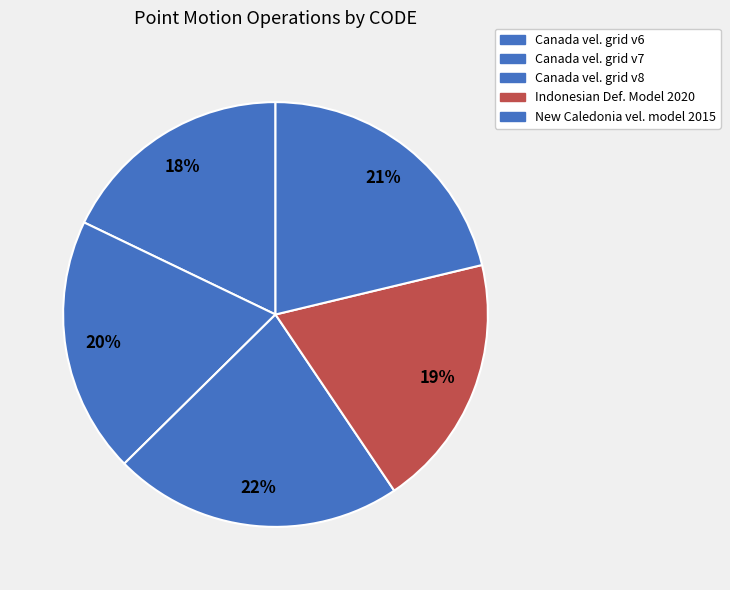

Count the number of slices in the pie.

5